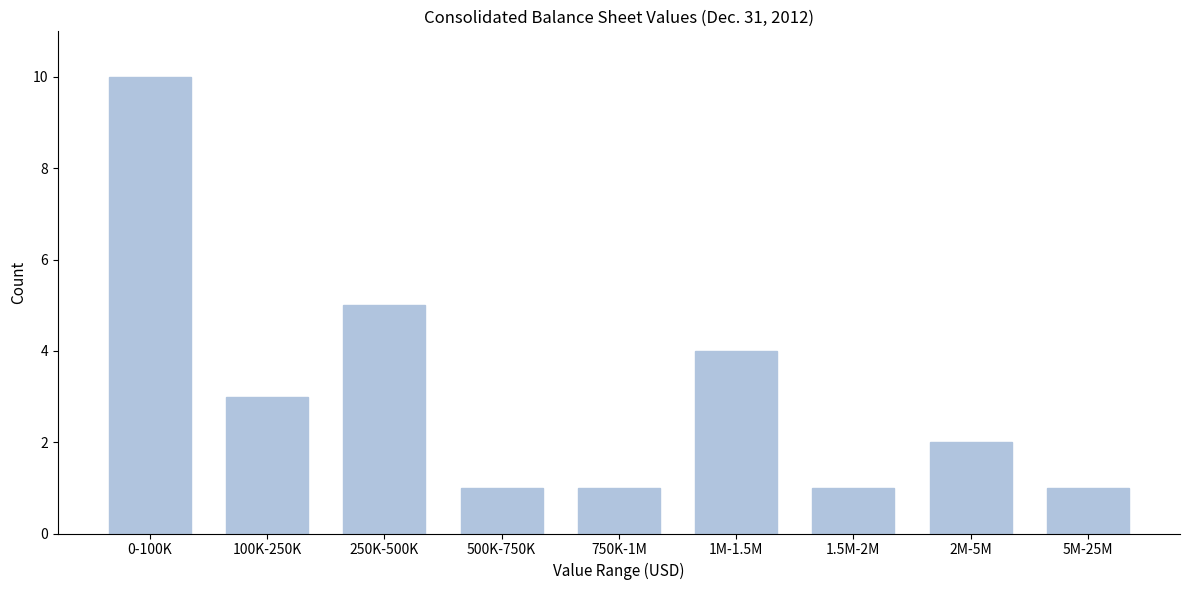

Reading right to left, extract all data points from this chart.

5M-25M=1	2M-5M=2	1.5M-2M=1	1M-1.5M=4	750K-1M=1	500K-750K=1	250K-500K=5	100K-250K=3	0-100K=10